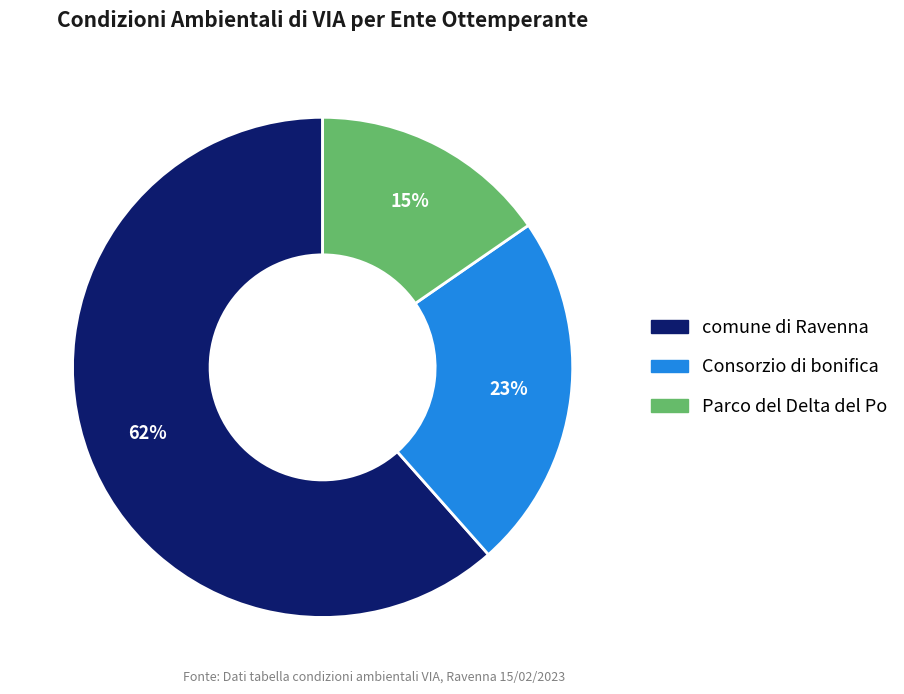

Count the number of slices in the pie.

3